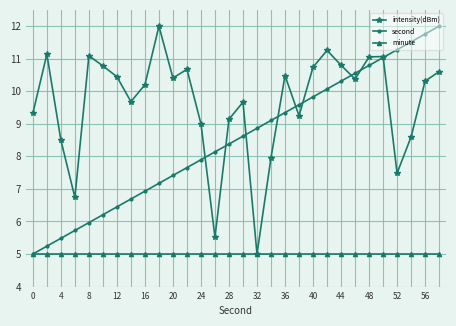

What is the value of the second point at the 15th from the left?

8.4